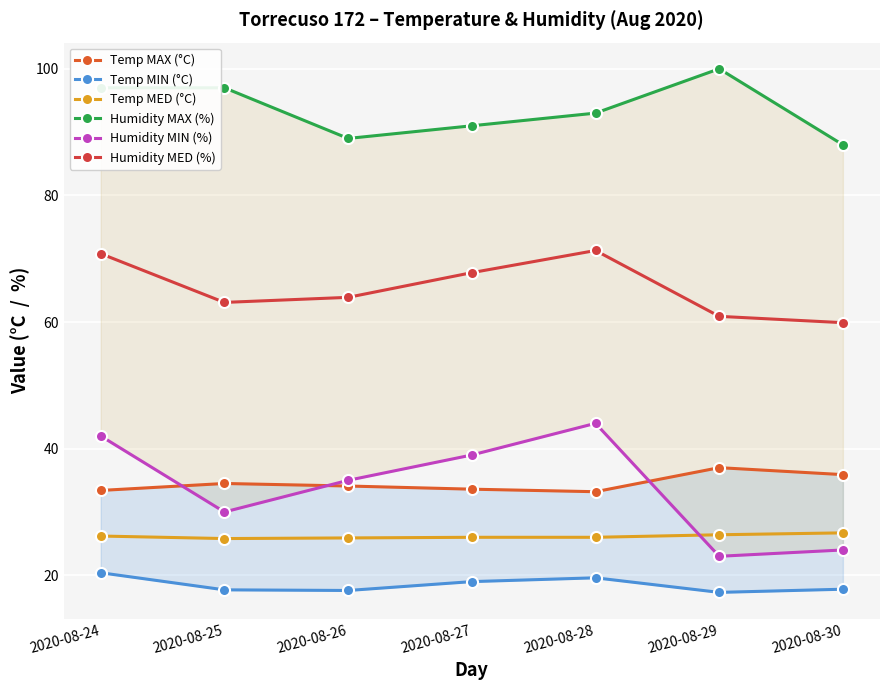

Does the chart display data point markers on the line(s)?

Yes